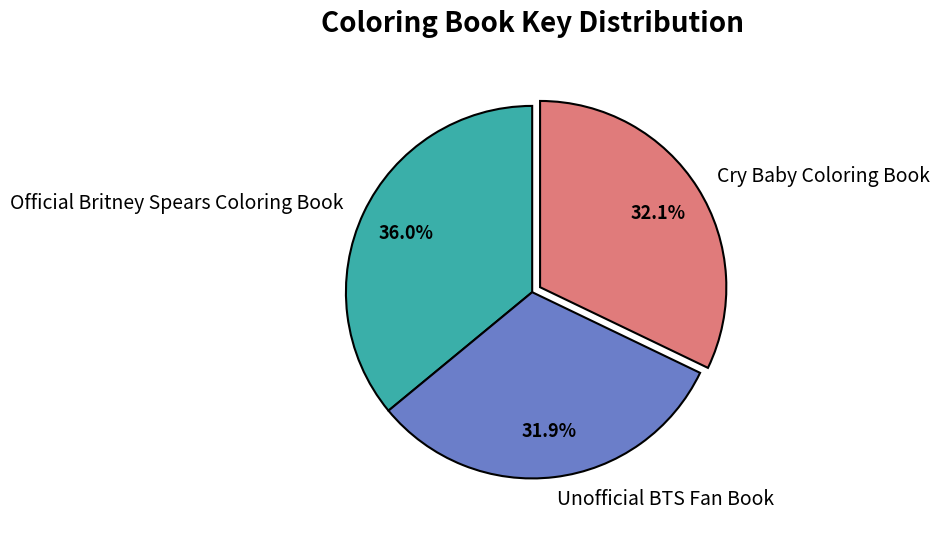

What is the largest slice in the pie chart?

Official Britney Spears Coloring Book